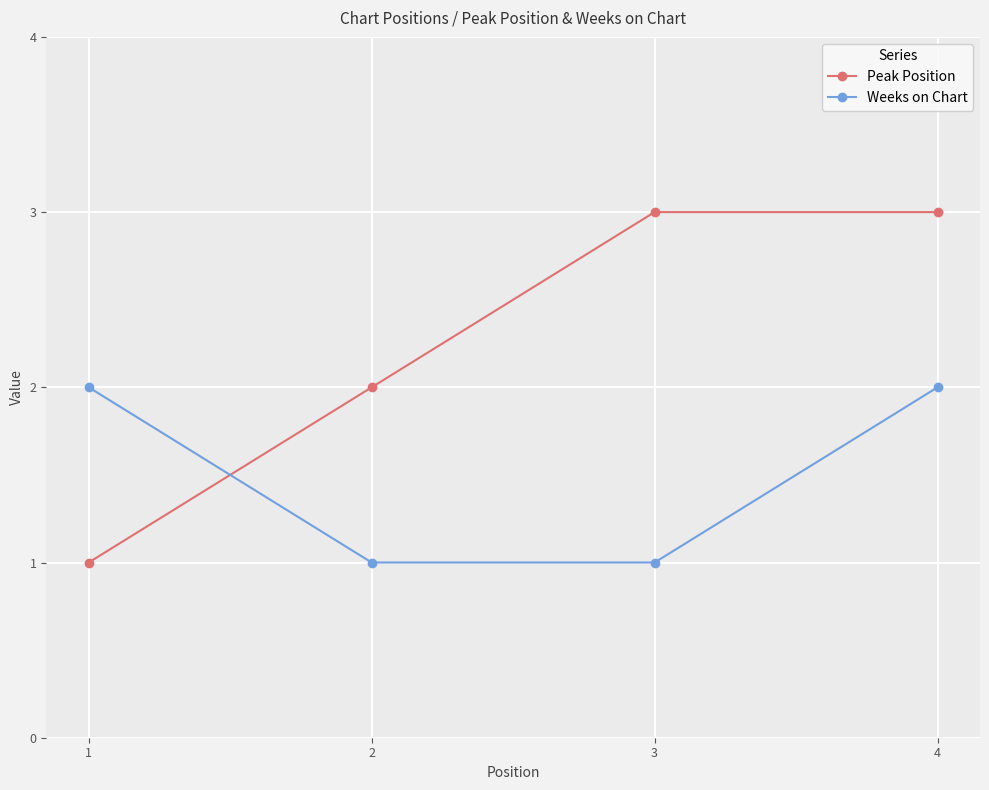

The value of Weeks on Chart at 4 is 2. True or false?

True